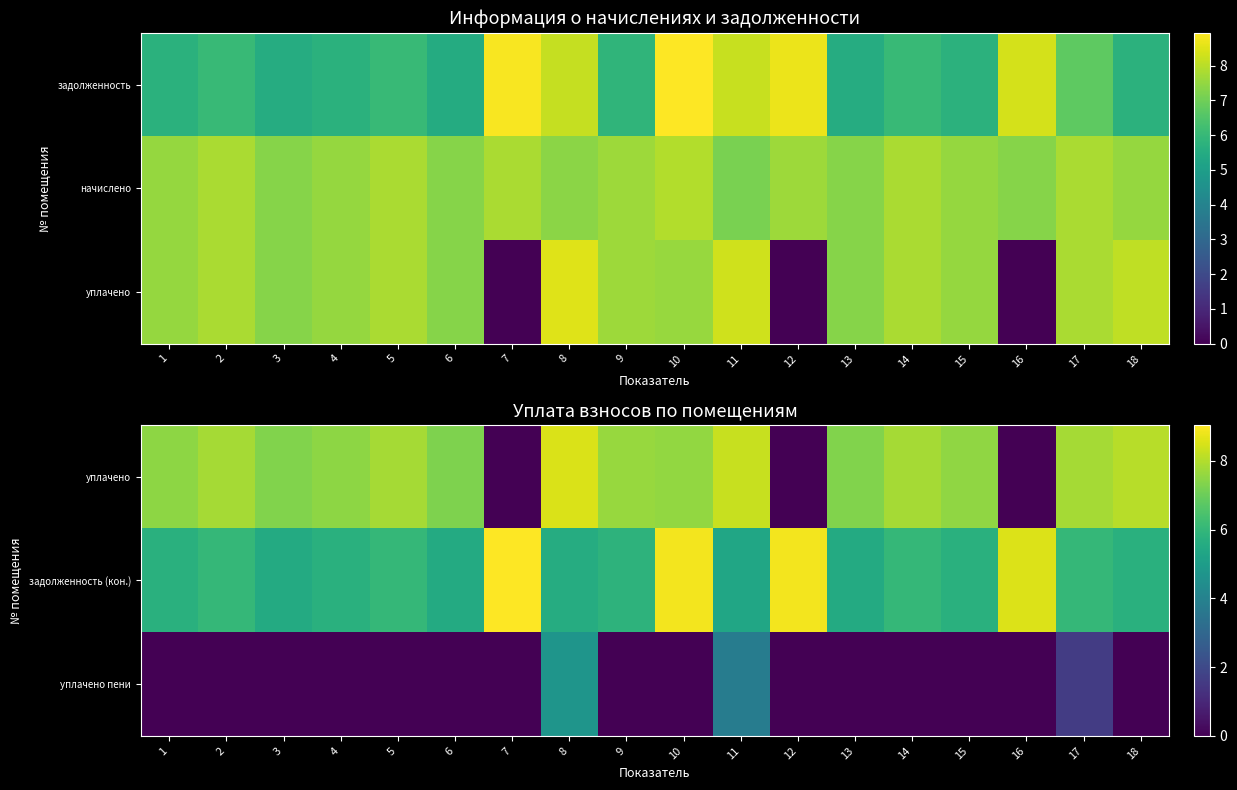

At how many categories does at least one series exceed 7?

18